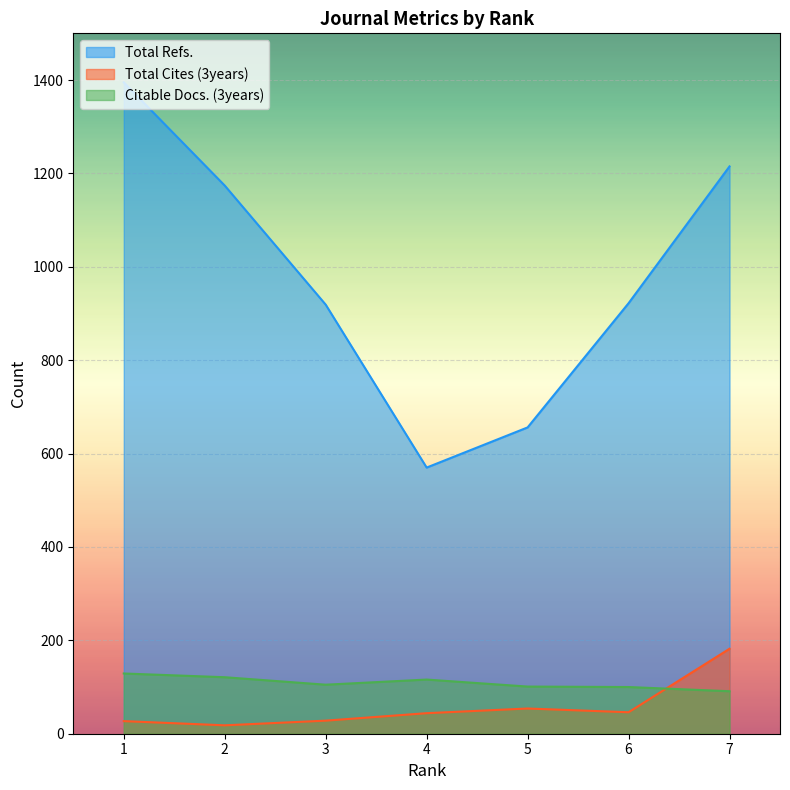

Rank the categories by Citable Docs. (3years) value from highest to lowest.

1, 2, 4, 3, 5, 6, 7